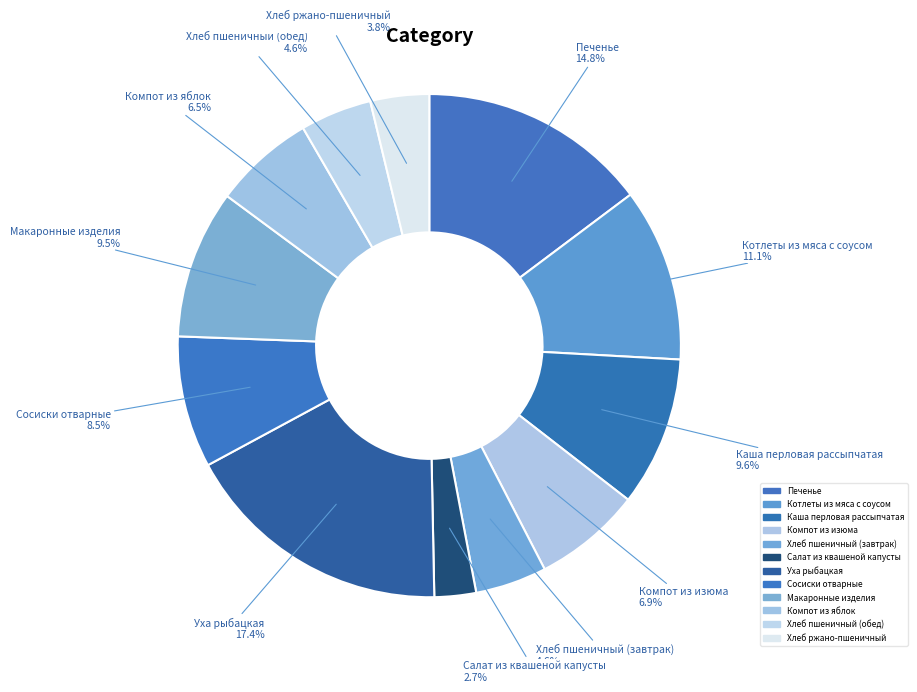

Approximately how many times larger is the value at Каша перловая рассыпчатая compared to Котлеты из мяса с соусом?

0.9